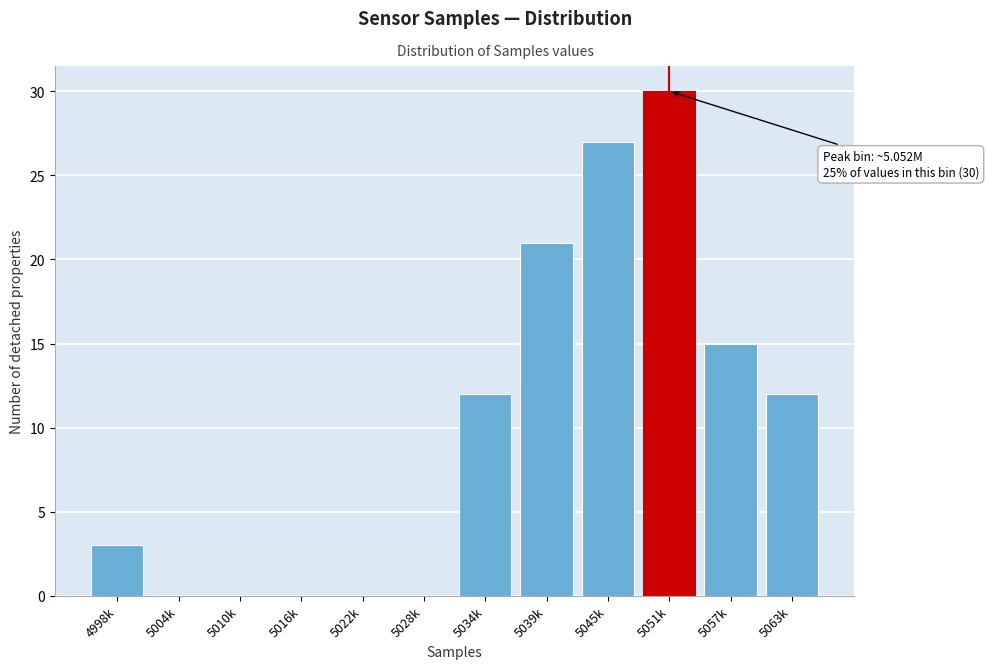

Reading right to left, extract all data points from this chart.

5063k=12	5057k=15	5051k=30	5045k=27	5039k=21	5034k=12	5028k=0	5022k=0	5016k=0	5010k=0	5004k=0	4998k=3